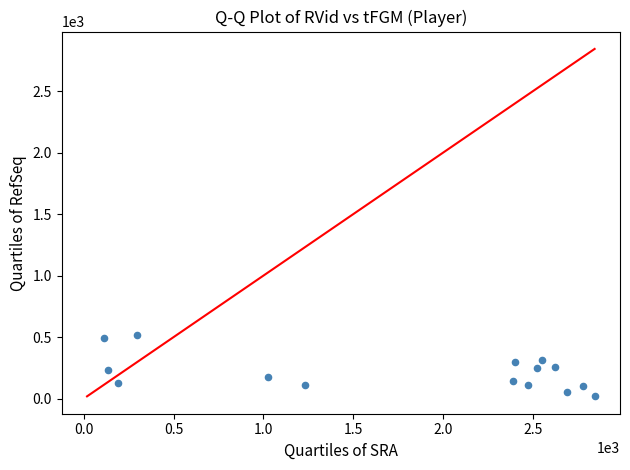

What is the range of Y values (max minus min)?

501